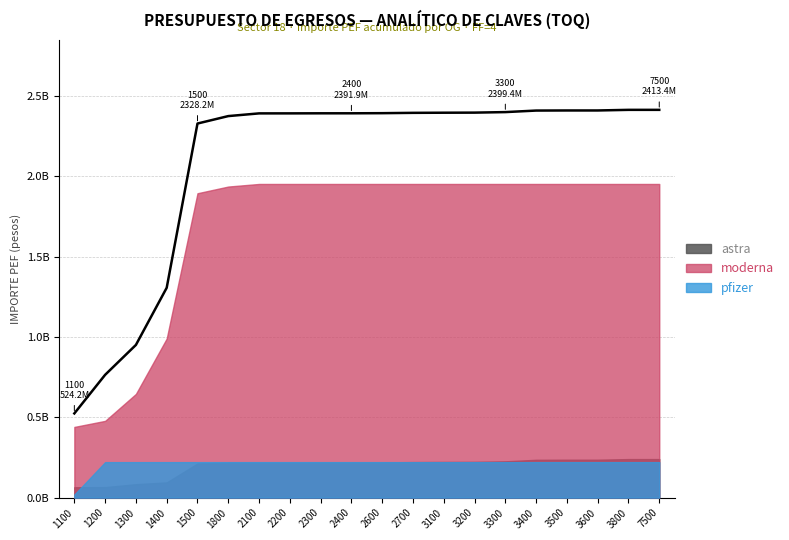

What is the value of the 14th point from the left?

2396128039